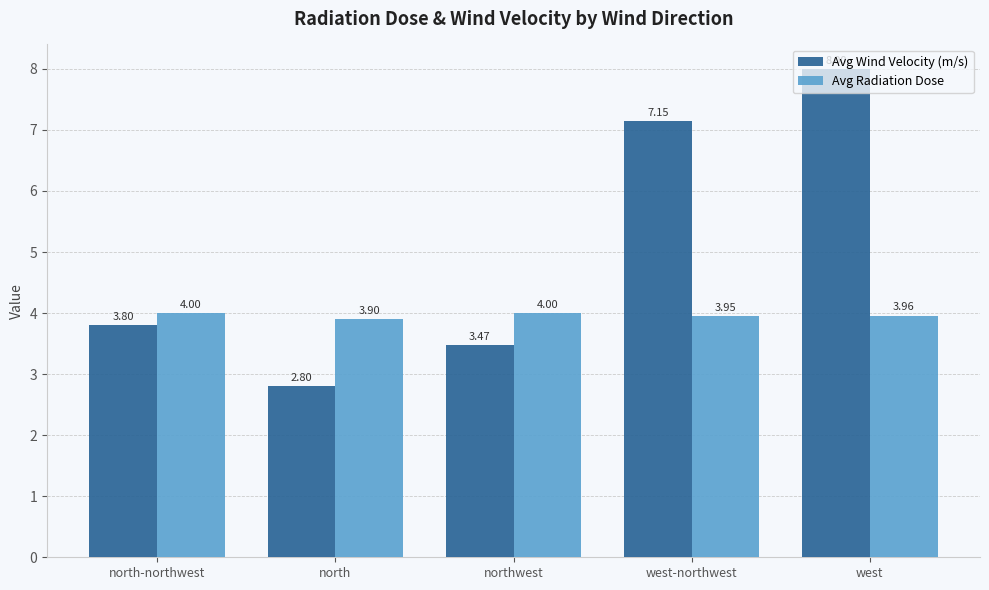

What is the difference between the maximum and second lowest values in the Avg Wind Velocity (m/s) series?

4.5